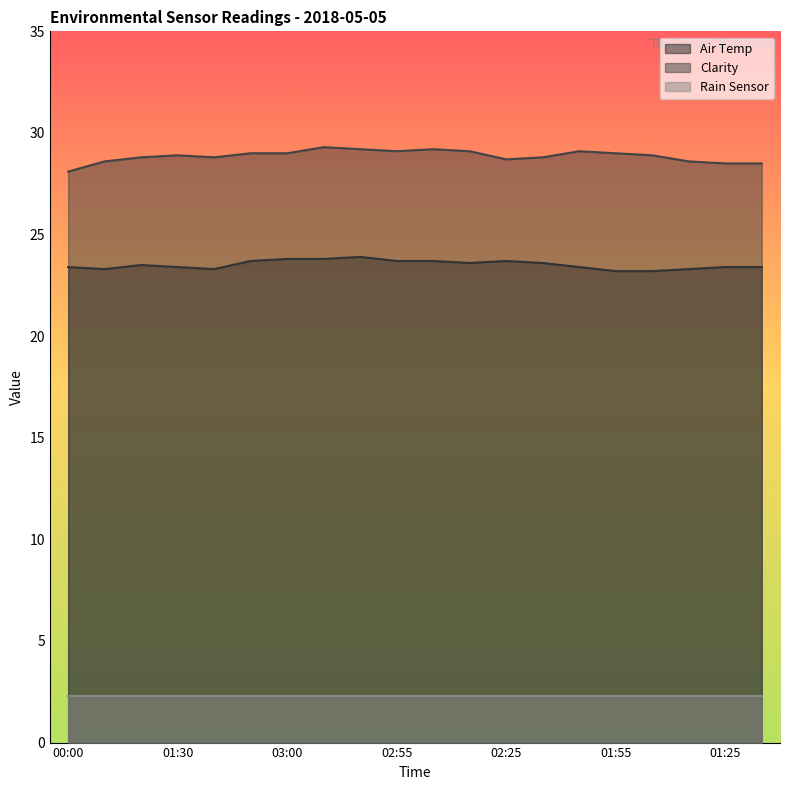

Rank the series by their maximum value, from highest to lowest.

Clarity, Air Temp, Rain Sensor